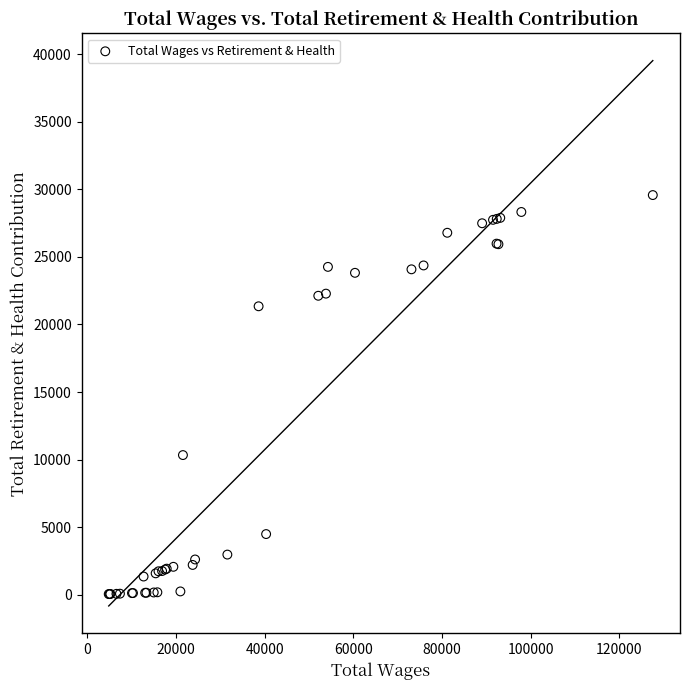

What Y value in the scatter plot is closest to 14814?

10340